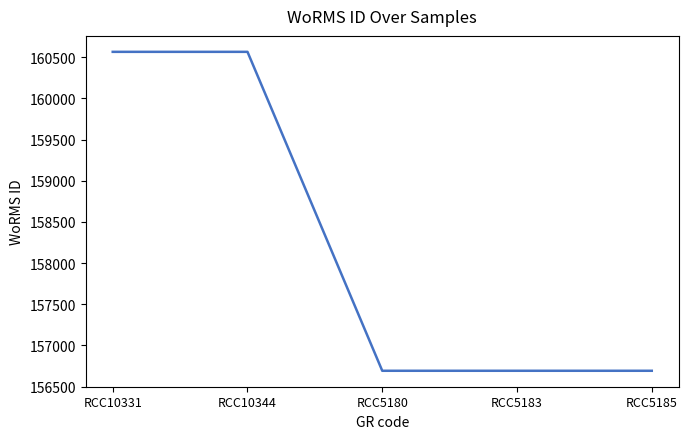

Is it true that the value at RCC10331 is 101178?

False